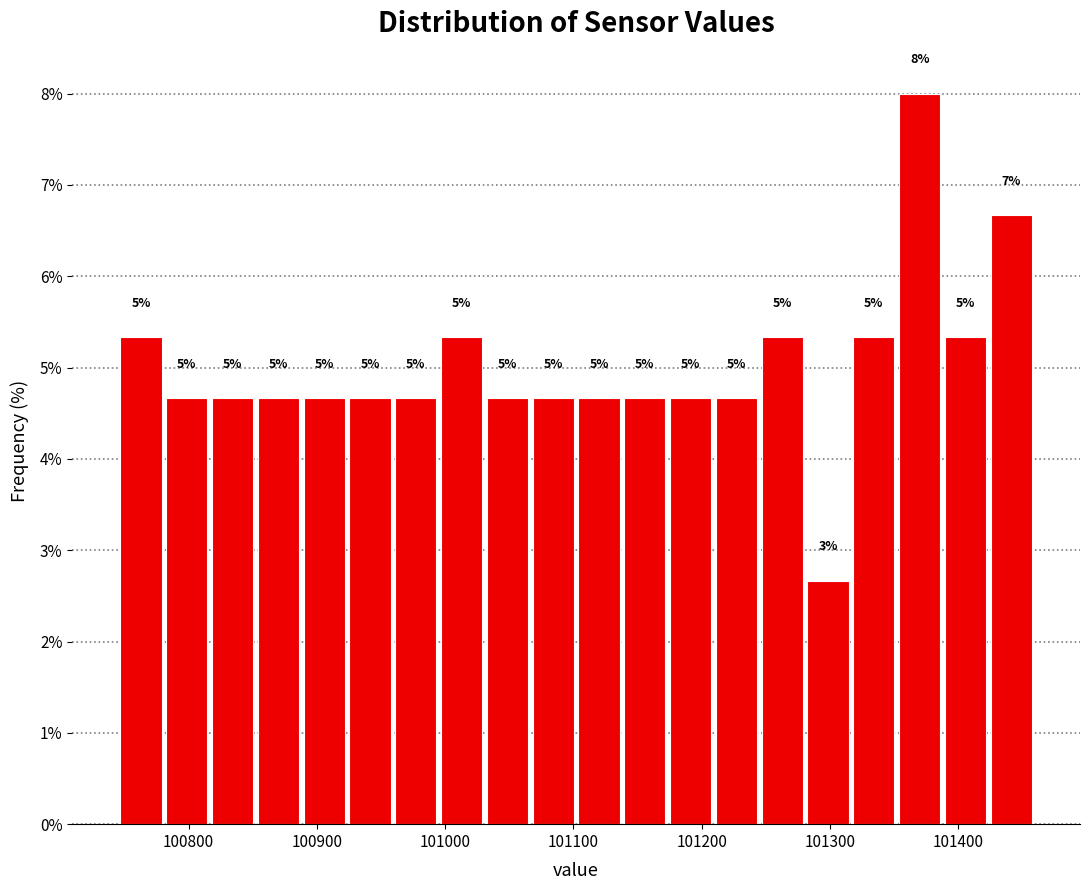

Around what value on the x-axis is the tallest bar? Give the approximate position of its centre, as read against the axis.

101370